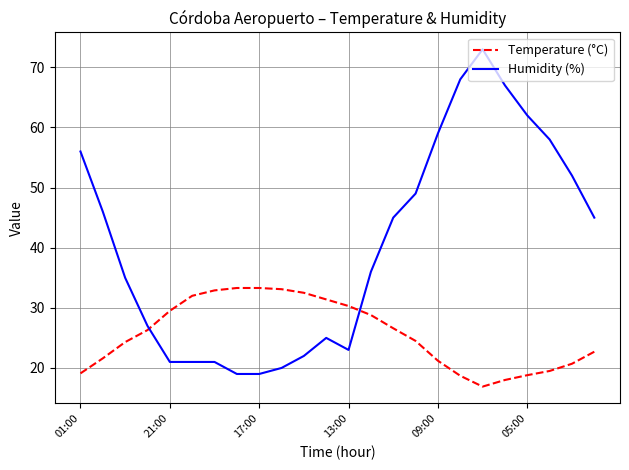

What is the lowest value of the Humidity (%) series?

19.0